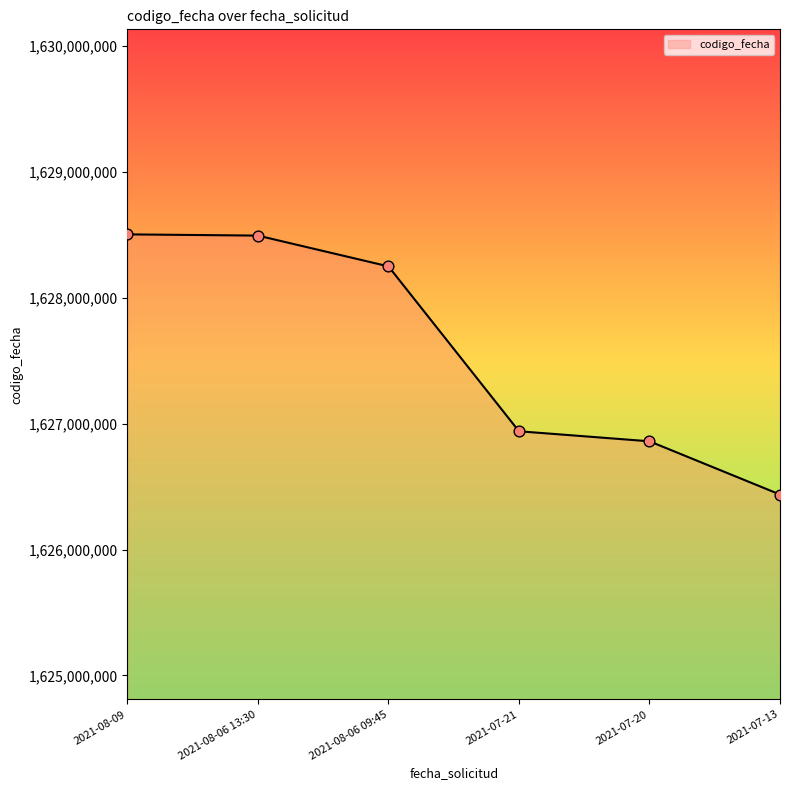

Which has a higher value, 2021-08-06 09:45 or 2021-08-09?

2021-08-09